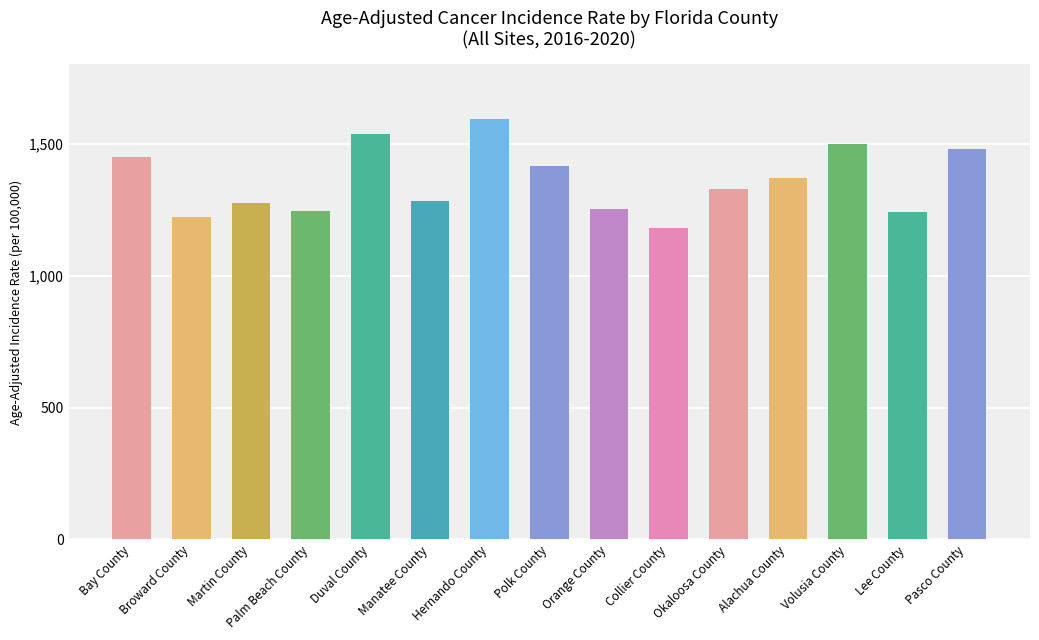

How many bars are there in total?

15